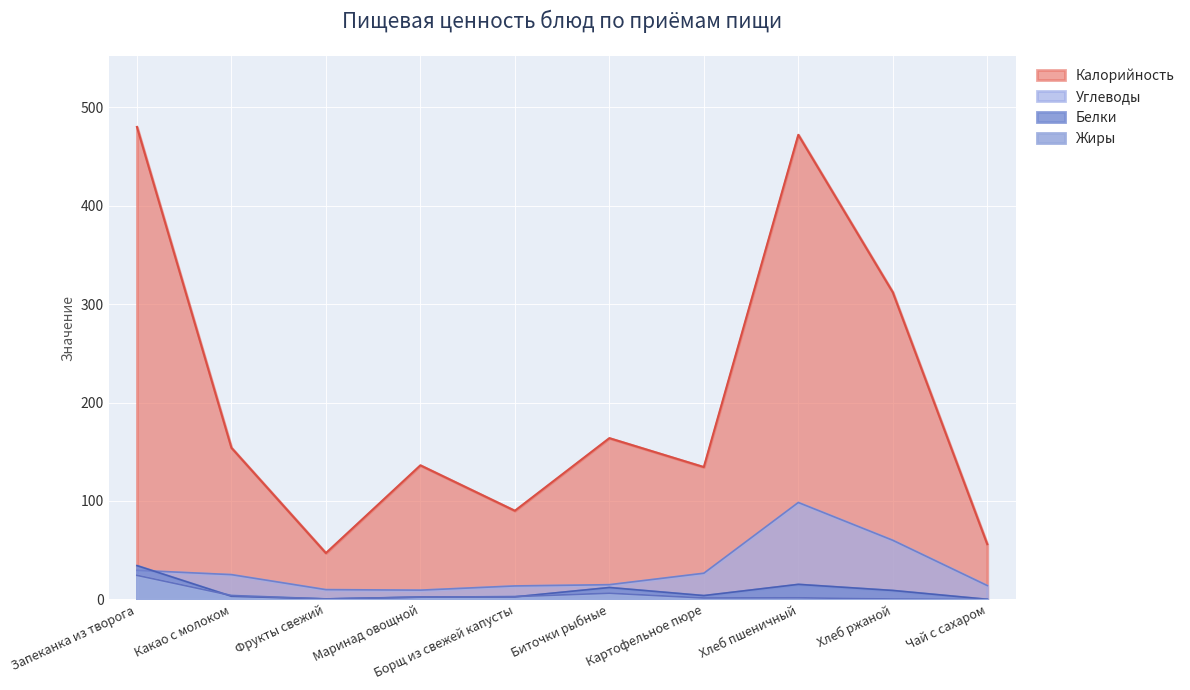

What is the difference between the maximum and second lowest values in the Жиры series?

24.0